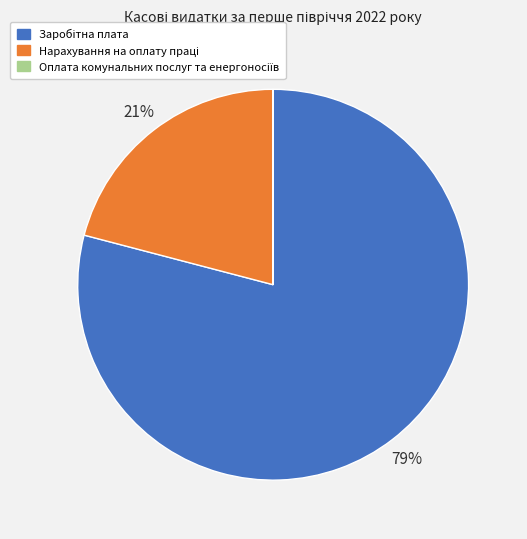

Is there a majority slice in this chart?

Yes